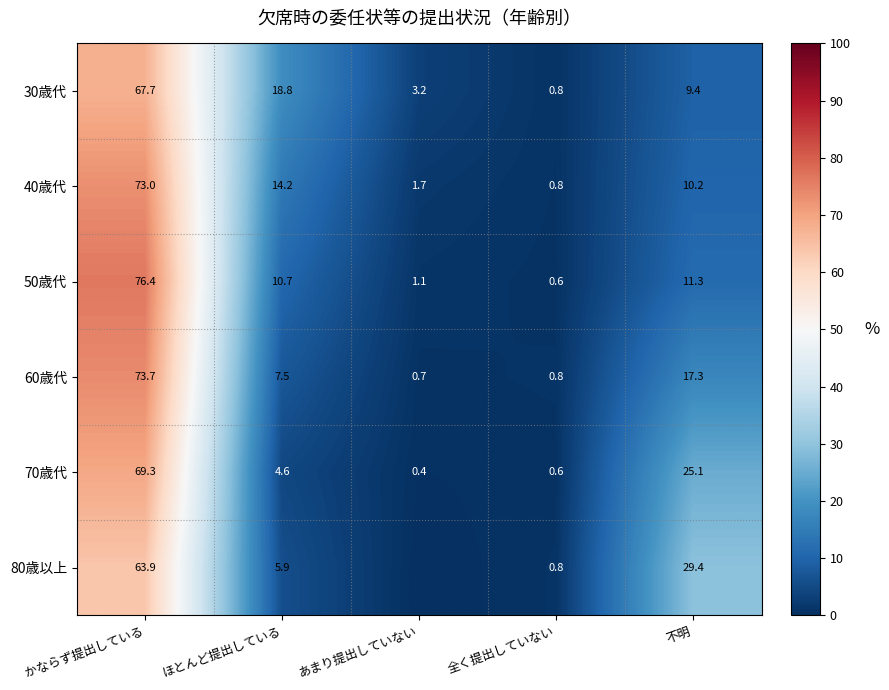

The value of 80歳以上 at 全く提出していない is 0.3. True or false?

False